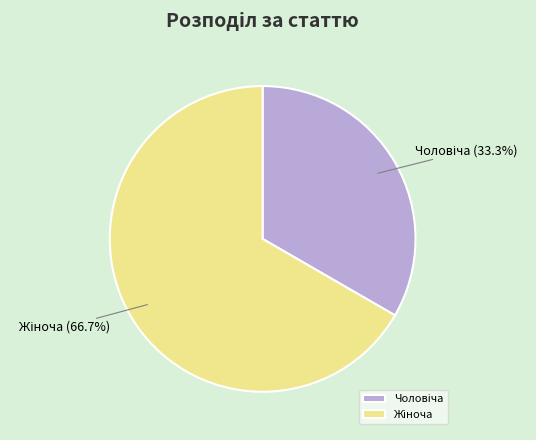

Is there a majority slice in this chart?

Yes